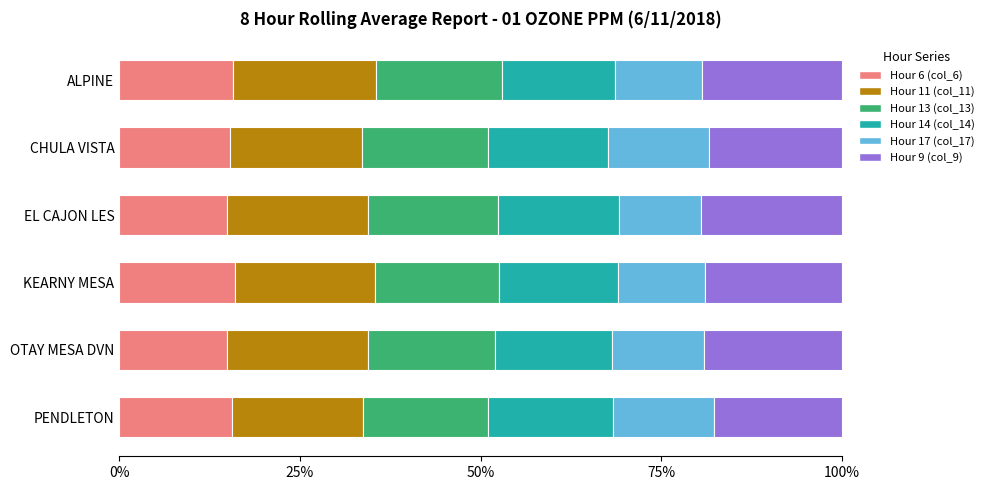

What is the maximum value for Hour 6 (col_6)?

16.1